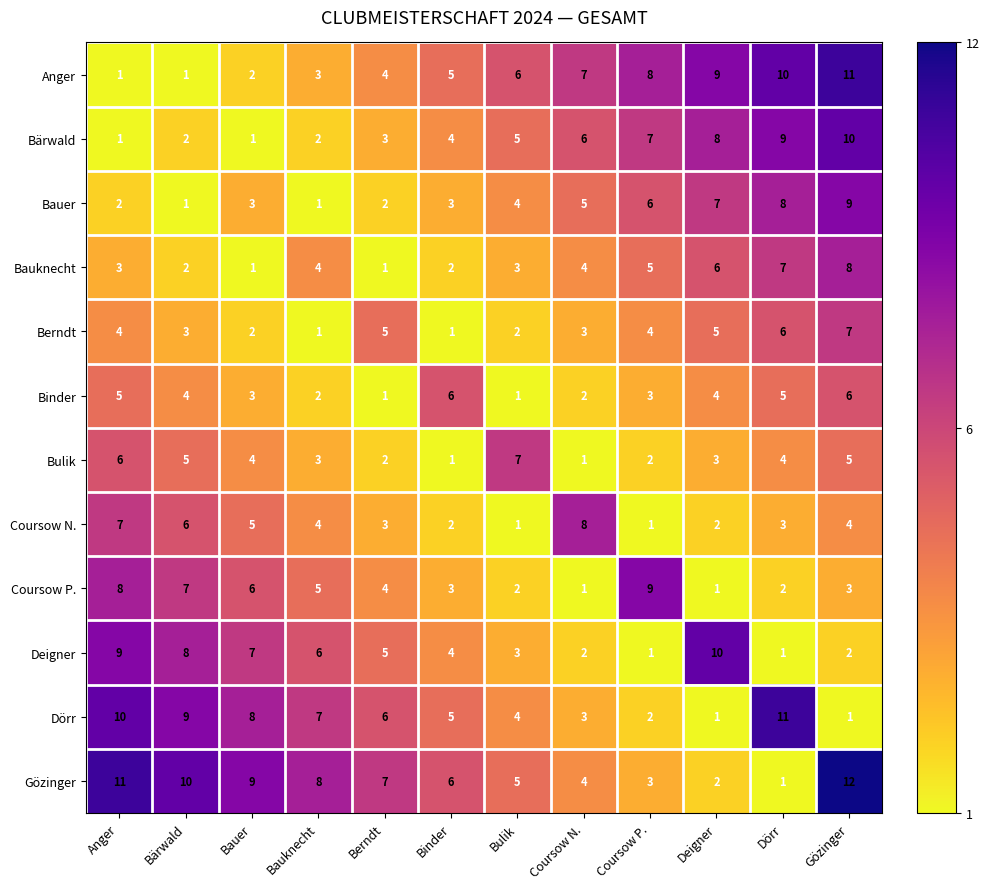

What is the spread (max minus min) of values at Coursow N.?

7